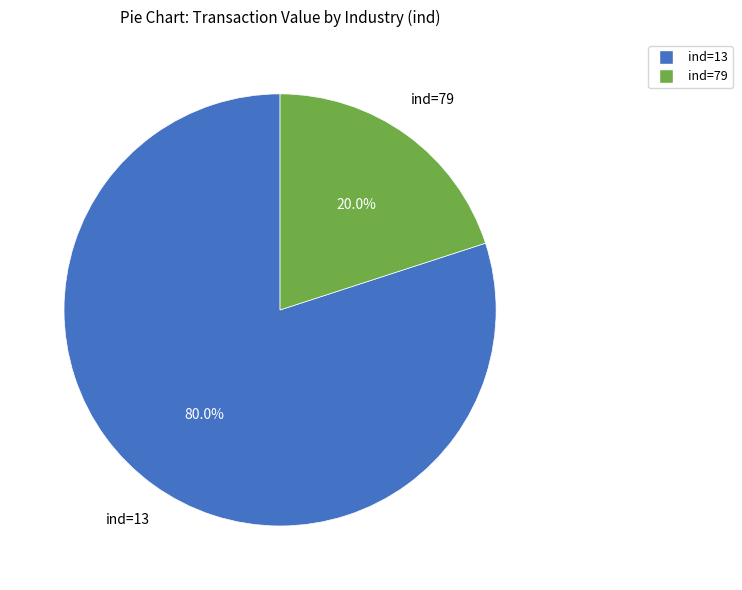

Is there a majority slice in this chart?

Yes